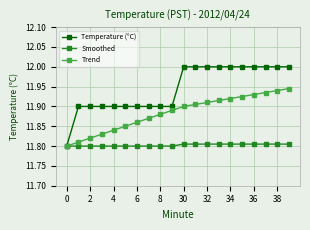

Which series has the largest total across all categories?

Temperature (°C)